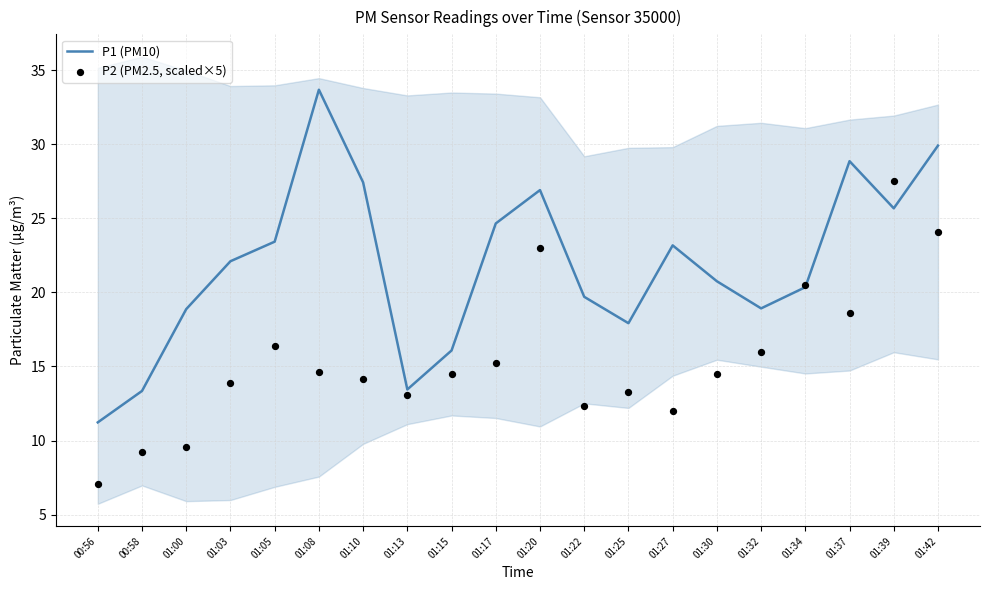

Which series has the largest total across all categories?

P1 (PM10)